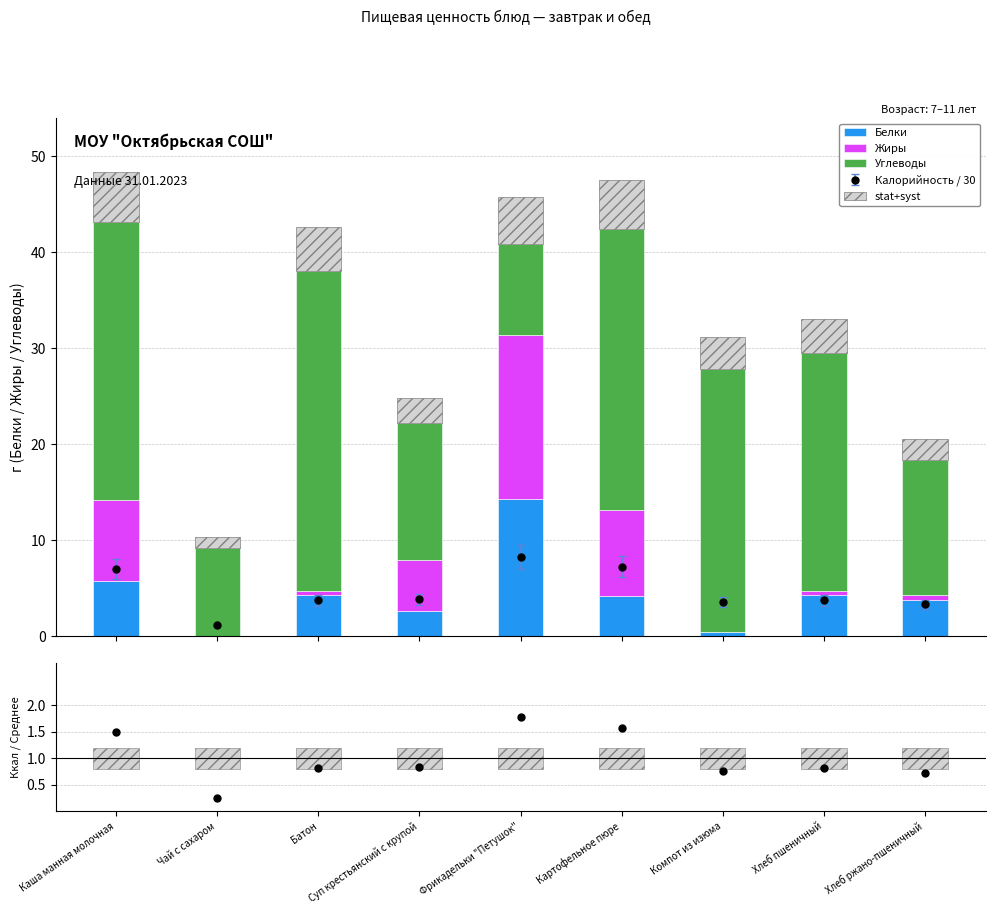

Between Чай с сахаром and Фрикадельки "Петушок", which is larger?

Фрикадельки "Петушок"